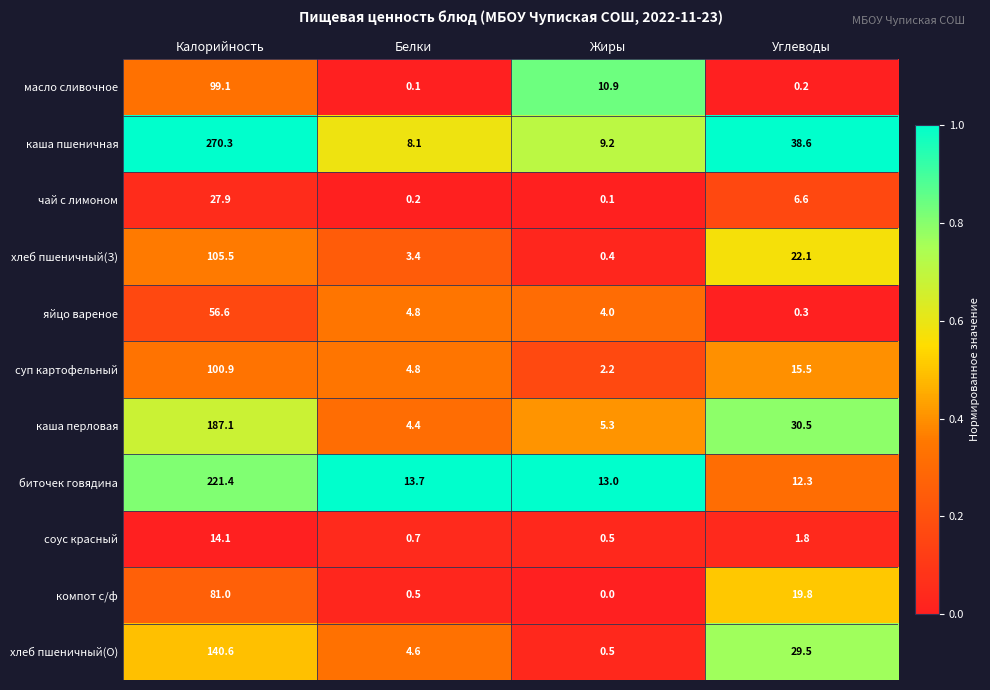

The хлеб пшеничный(О) series shows 2.3 at Белки. True or false?

False